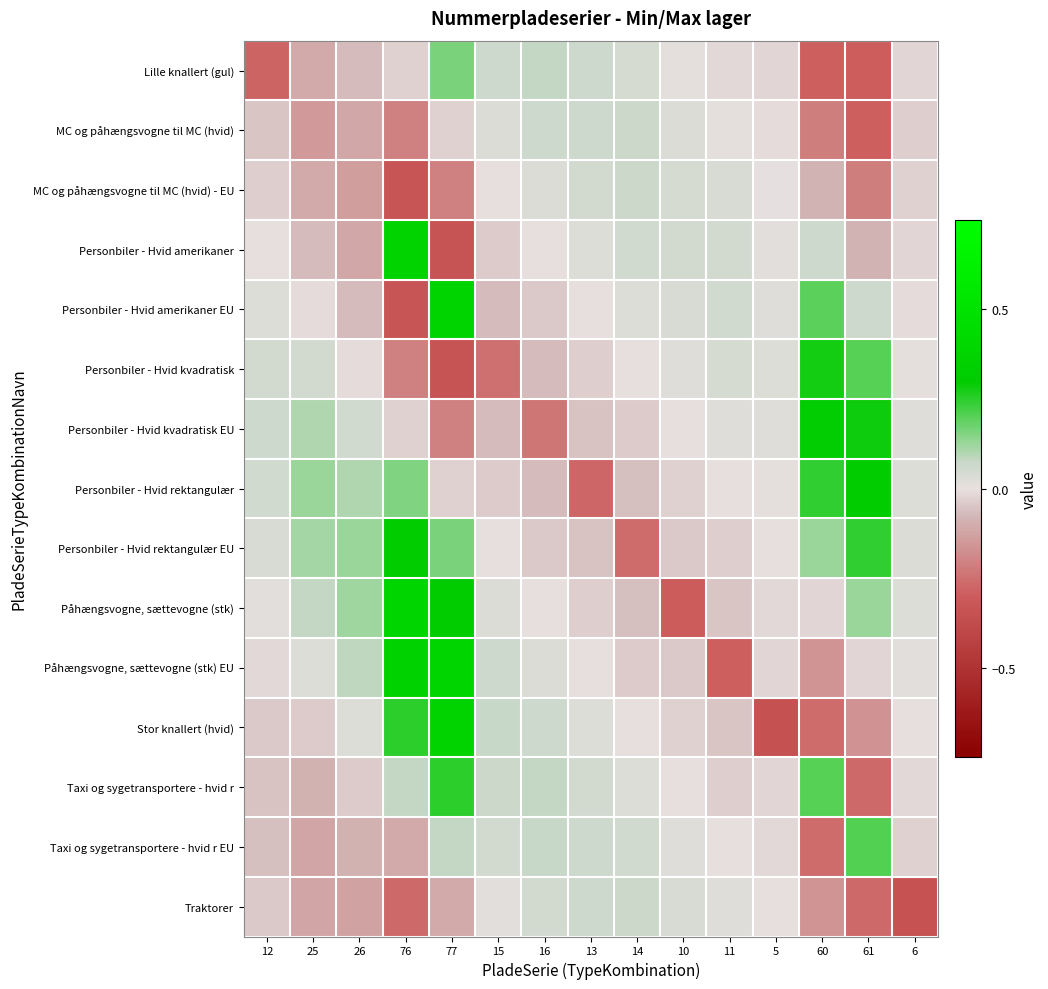

Reading left to right, what are all the values shown in this chart?

Lille knallert (gul): 12=-0.3	25=-0.1	26=-0.1	76=-0.0	77=0.2	15=0.1	16=0.1	13=0.1	14=0.0	10=0.0	11=-0.0	5=-0.0	60=-0.3	61=-0.3	6=-0.0
MC og påhængsvogne til MC (hvid): 12=-0.1	25=-0.2	26=-0.1	76=-0.2	77=-0.0	15=0.0	16=0.1	13=0.1	14=0.1	10=0.0	11=0.0	5=-0.0	60=-0.2	61=-0.3	6=-0.0
MC og påhængsvogne til MC (hvid) - EU: 12=-0.0	25=-0.1	26=-0.1	76=-0.3	77=-0.2	15=-0.0	16=0.0	13=0.1	14=0.1	10=0.0	11=0.0	5=0.0	60=-0.1	61=-0.2	6=-0.0
Personbiler - Hvid amerikaner: 12=-0.0	25=-0.1	26=-0.1	76=0.4	77=-0.3	15=-0.0	16=-0.0	13=0.0	14=0.1	10=0.0	11=0.1	5=0.0	60=0.1	61=-0.1	6=-0.0
Personbiler - Hvid amerikaner EU: 12=0.0	25=-0.0	26=-0.1	76=-0.3	77=0.4	15=-0.1	16=-0.0	13=-0.0	14=0.0	10=0.0	11=0.1	5=0.0	60=0.2	61=0.1	6=-0.0
Personbiler - Hvid kvadratisk: 12=0.0	25=0.1	26=-0.0	76=-0.2	77=-0.3	15=-0.2	16=-0.1	13=-0.0	14=-0.0	10=0.0	11=0.0	5=0.0	60=0.3	61=0.2	6=0.0
Personbiler - Hvid kvadratisk EU: 12=0.1	25=0.1	26=0.1	76=-0.0	77=-0.2	15=-0.1	16=-0.2	13=-0.1	14=-0.0	10=-0.0	11=0.0	5=0.0	60=0.3	61=0.3	6=0.0
Personbiler - Hvid rektangulær: 12=0.1	25=0.1	26=0.1	76=0.2	77=-0.0	15=-0.0	16=-0.1	13=-0.3	14=-0.1	10=-0.0	11=-0.0	5=0.0	60=0.2	61=0.3	6=0.0
Personbiler - Hvid rektangulær EU: 12=0.0	25=0.1	26=0.1	76=0.3	77=0.2	15=-0.0	16=-0.0	13=-0.1	14=-0.3	10=-0.0	11=-0.0	5=-0.0	60=0.1	61=0.2	6=0.0
Påhængsvogne, sættevogne (stk): 12=0.0	25=0.1	26=0.1	76=0.4	77=0.3	15=0.0	16=-0.0	13=-0.0	14=-0.1	10=-0.3	11=-0.0	5=-0.0	60=-0.0	61=0.1	6=0.0
Påhængsvogne, sættevogne (stk) EU: 12=-0.0	25=0.0	26=0.1	76=0.4	77=0.4	15=0.1	16=0.0	13=-0.0	14=-0.0	10=-0.0	11=-0.3	5=-0.0	60=-0.2	61=-0.0	6=0.0
Stor knallert (hvid): 12=-0.0	25=-0.0	26=0.0	76=0.2	77=0.4	15=0.1	16=0.1	13=0.0	14=-0.0	10=-0.0	11=-0.0	5=-0.4	60=-0.3	61=-0.2	6=-0.0
Taxi og sygetransportere - hvid r: 12=-0.1	25=-0.1	26=-0.0	76=0.1	77=0.3	15=0.1	16=0.1	13=0.1	14=0.0	10=-0.0	11=-0.0	5=-0.0	60=0.2	61=-0.3	6=-0.0
Taxi og sygetransportere - hvid r EU: 12=-0.1	25=-0.1	26=-0.1	76=-0.1	77=0.1	15=0.0	16=0.1	13=0.1	14=0.1	10=0.0	11=-0.0	5=-0.0	60=-0.3	61=0.2	6=-0.0
Traktorer: 12=-0.0	25=-0.1	26=-0.1	76=-0.3	77=-0.1	15=0.0	16=0.1	13=0.1	14=0.1	10=0.0	11=0.0	5=-0.0	60=-0.2	61=-0.3	6=-0.3